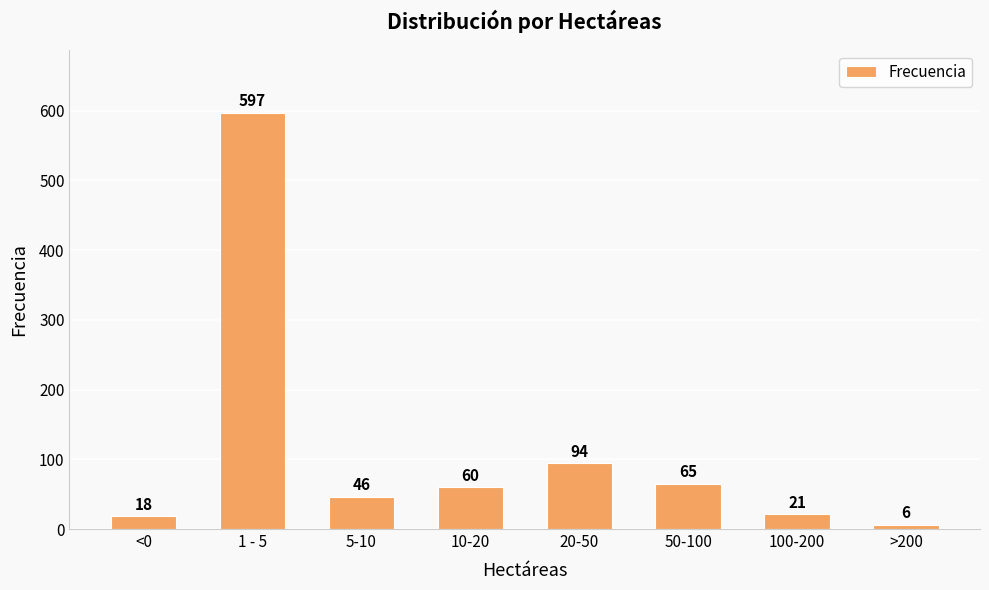

List the labels in order of value, largest first.

1 - 5, 20-50, 50-100, 10-20, 5-10, 100-200, <0, >200